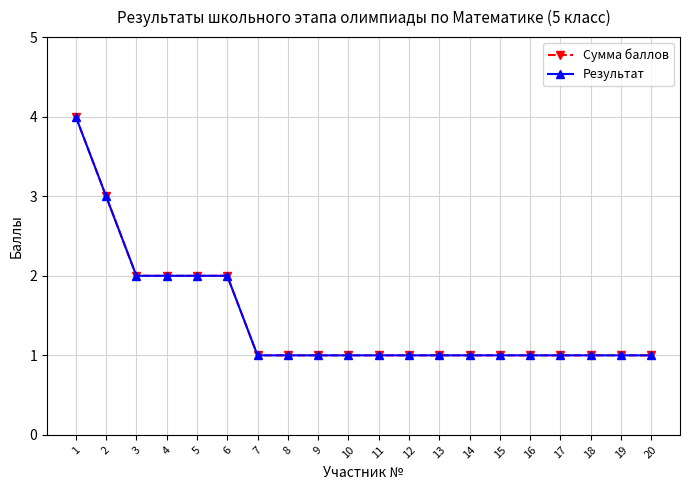

Which series changed the most between 5 and 16?

Сумма баллов